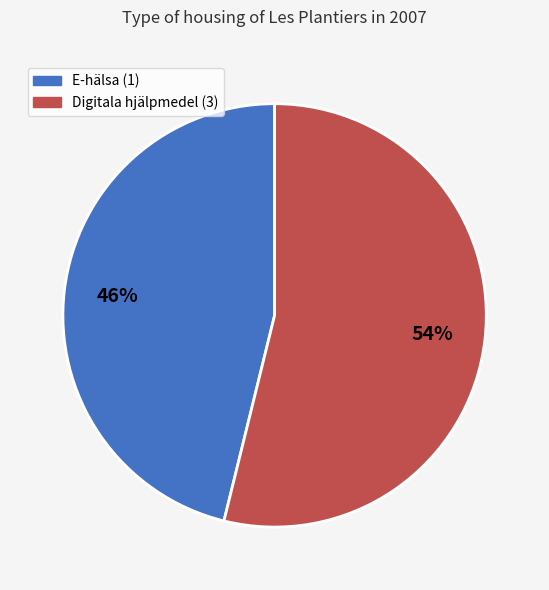

The E-hälsa (1) slice represents 56% of the pie. True or false?

False